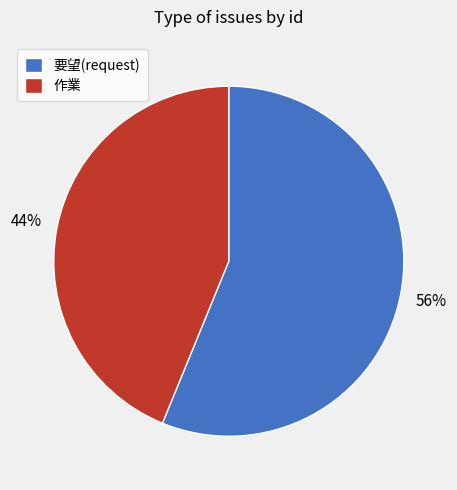

Rank the categories by value from lowest to highest.

作業, 要望(request)